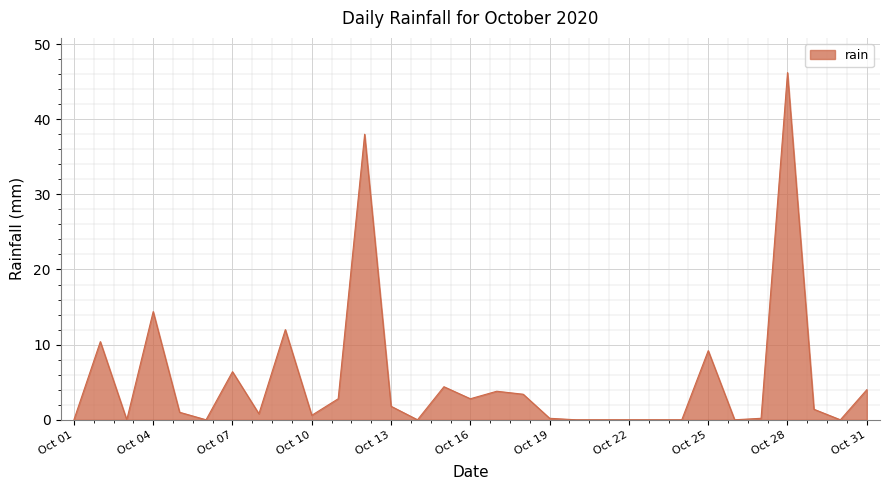

What is the difference between the maximum and minimum values?

46.2